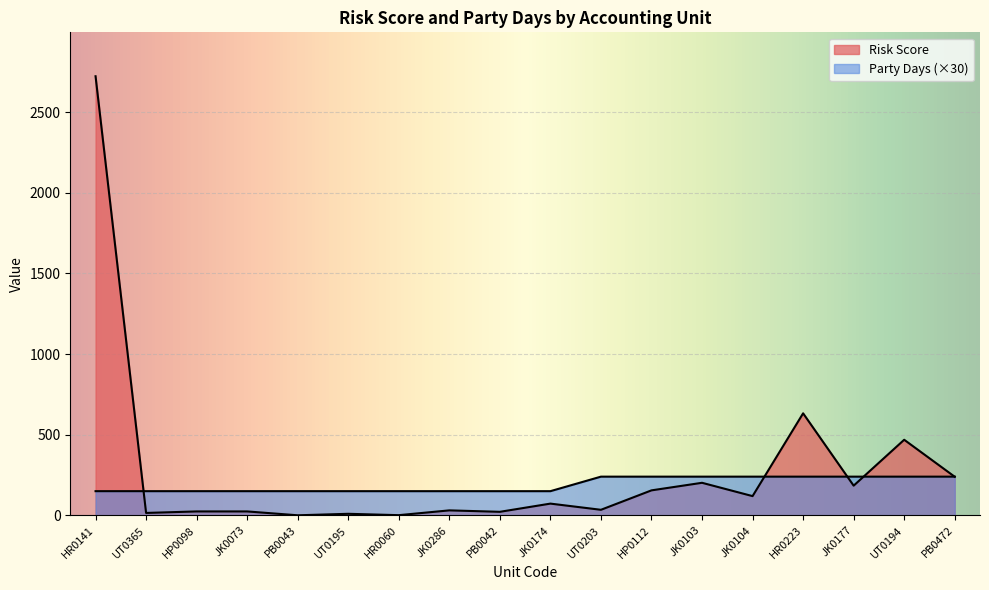

Count the Party Days values in the range 150 to 240.

18